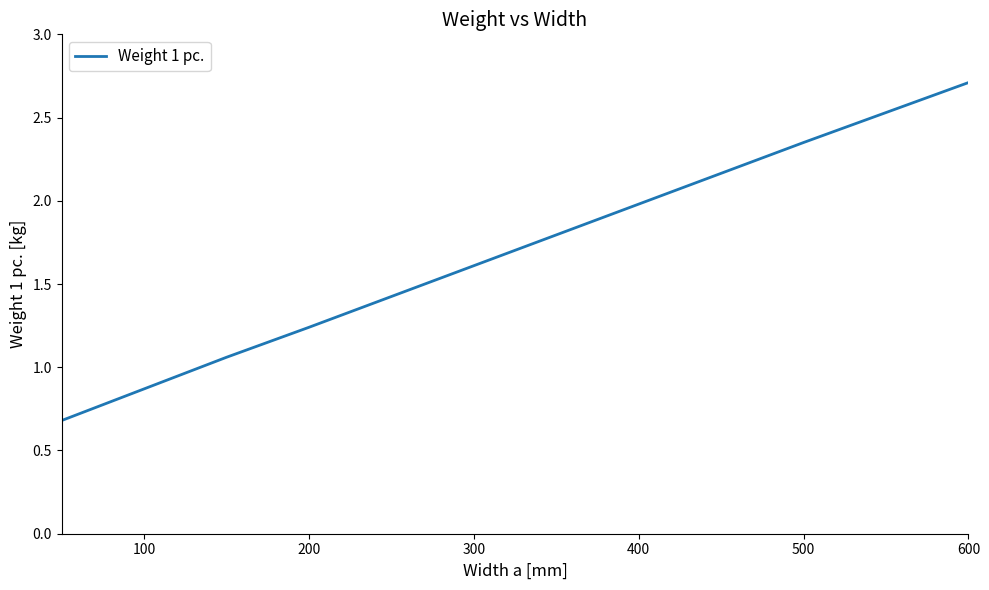

Count the number of values greater than 1.

6